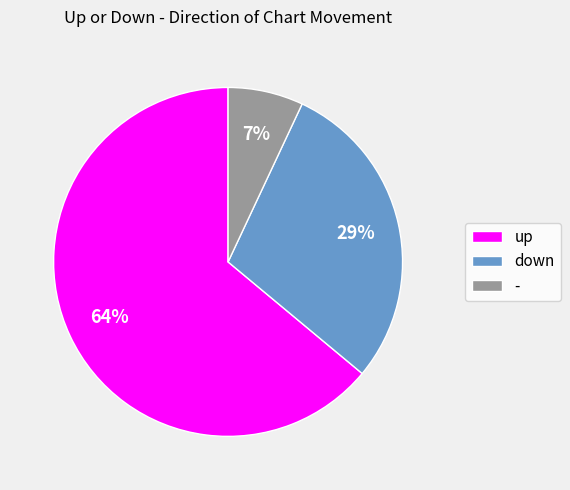

Which slice represents more than half of the pie?

up